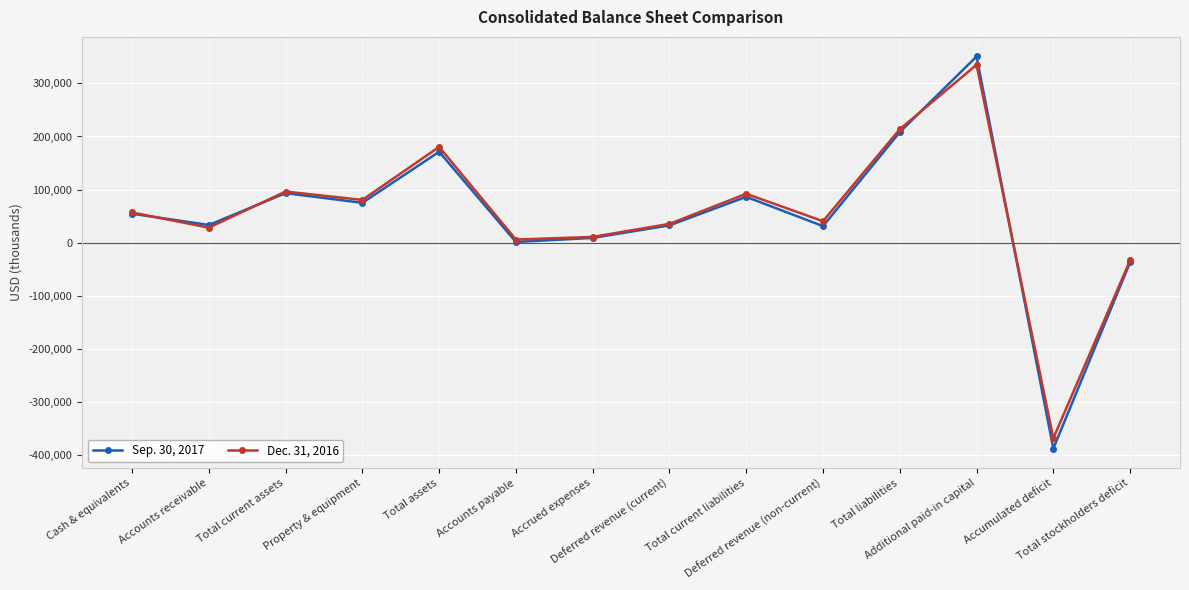

What is the label of the 3rd point from the left?

Total current assets